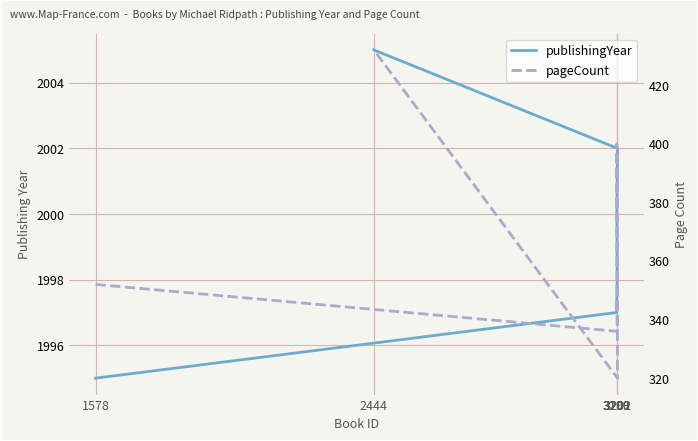

True or false: publishingYear and pageCount cross at least once.

False